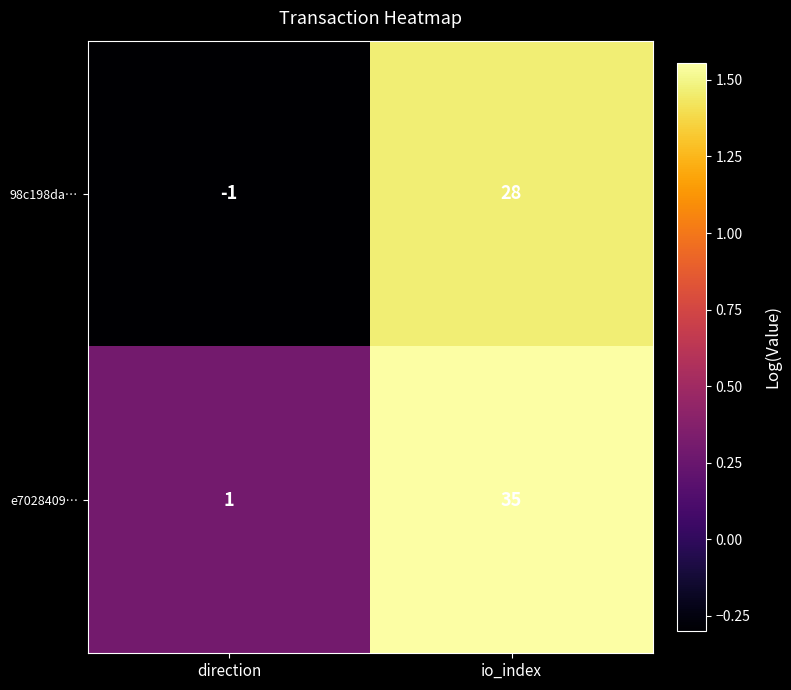

Which series changed the most between direction and io_index?

e7028409…